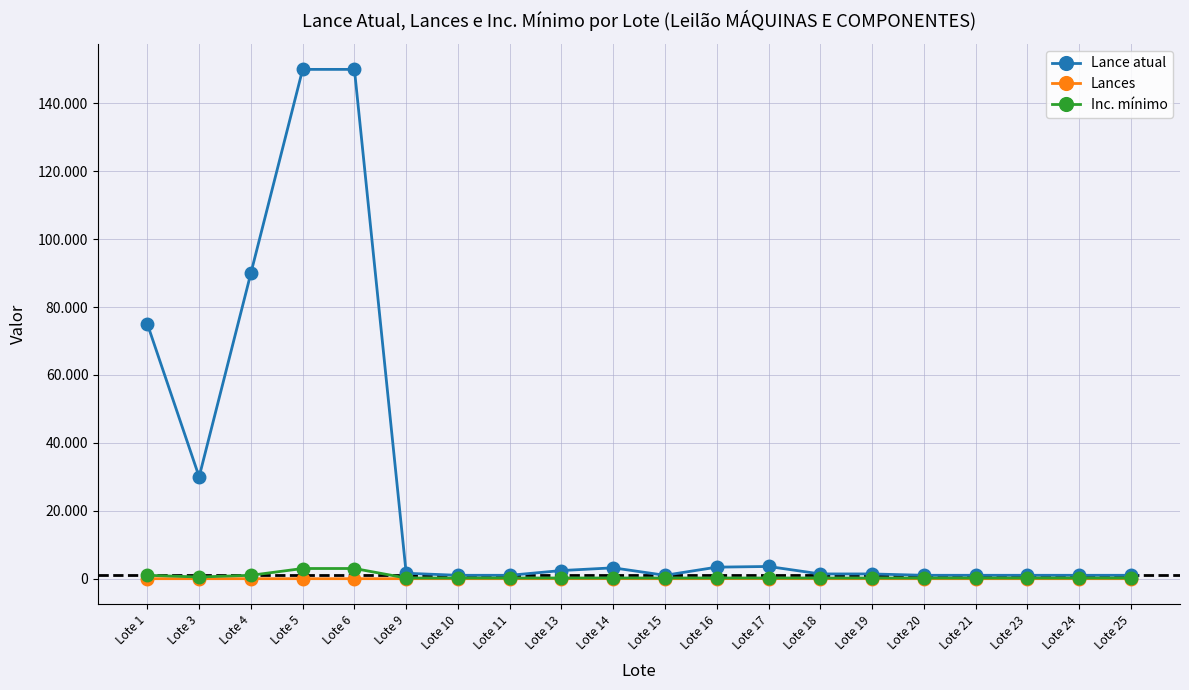

What is the greatest value displayed?

150000